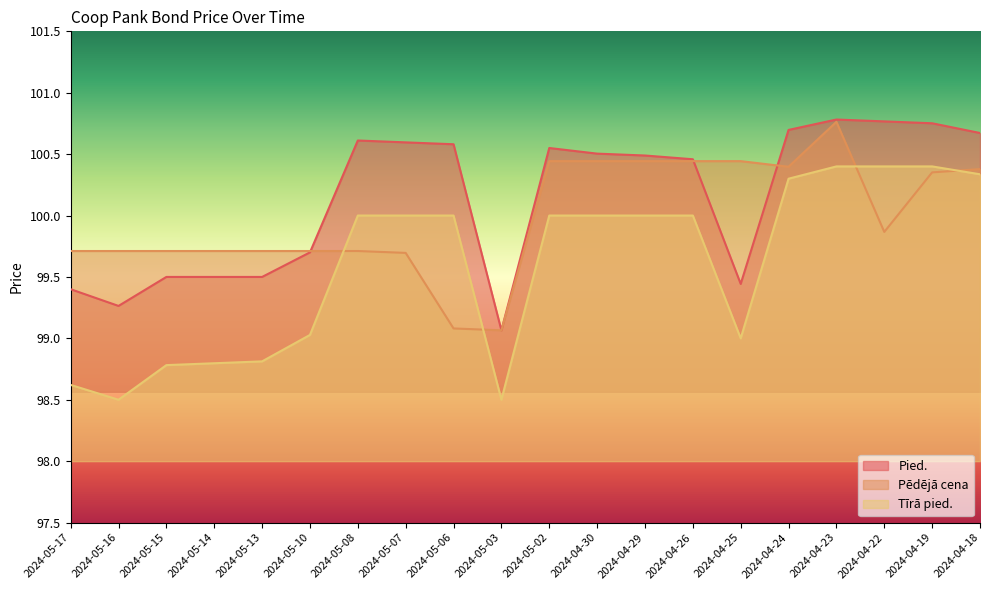

Where do Tīrā pied. and Pēdējā cena first cross each other?

2024-05-10 and 2024-05-08